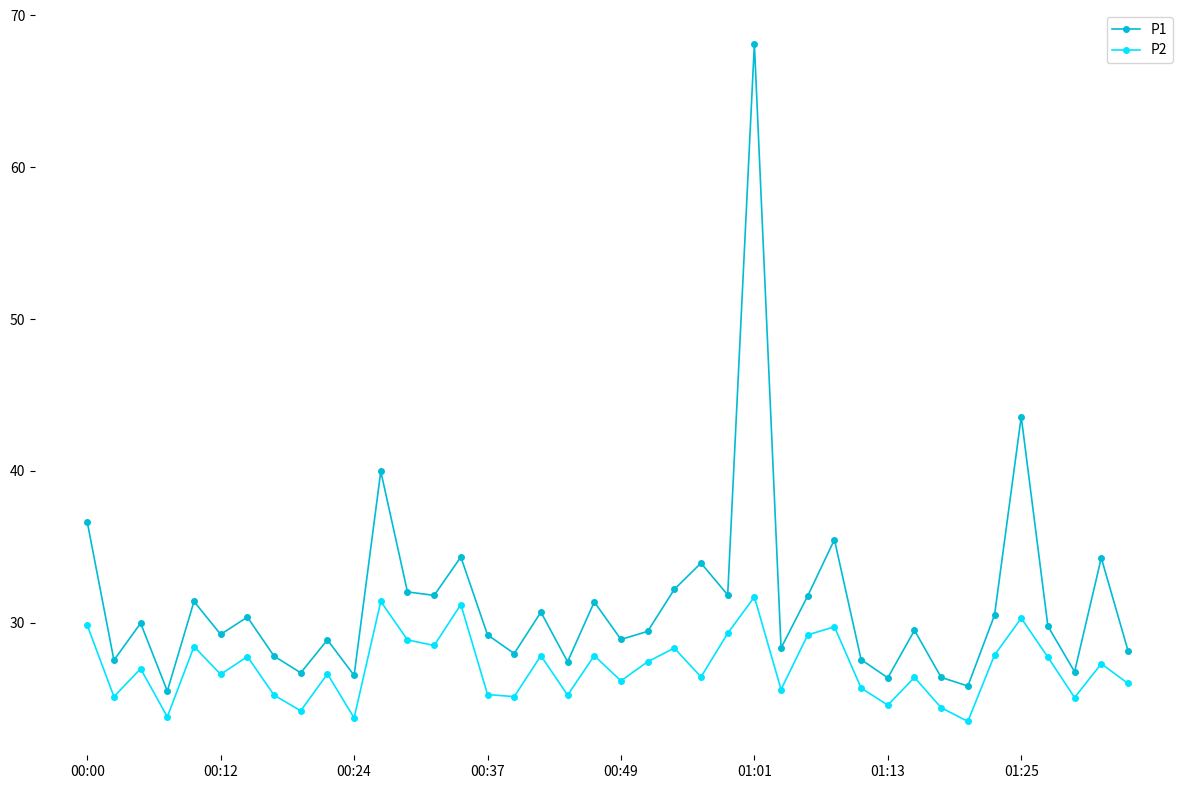

What is the difference between the maximum and second lowest values in the P2 series?

8.0